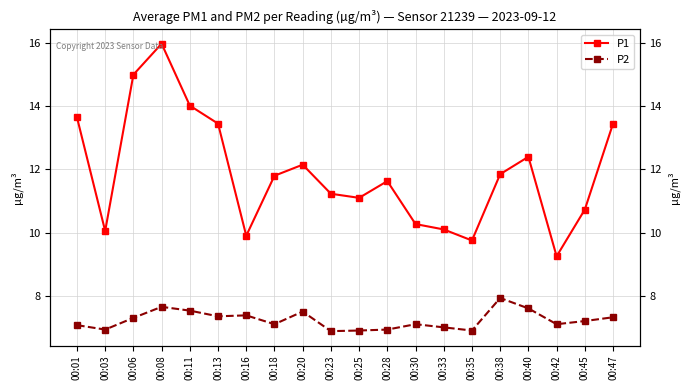

True or false: P1 and P2 intersect in this chart.

False